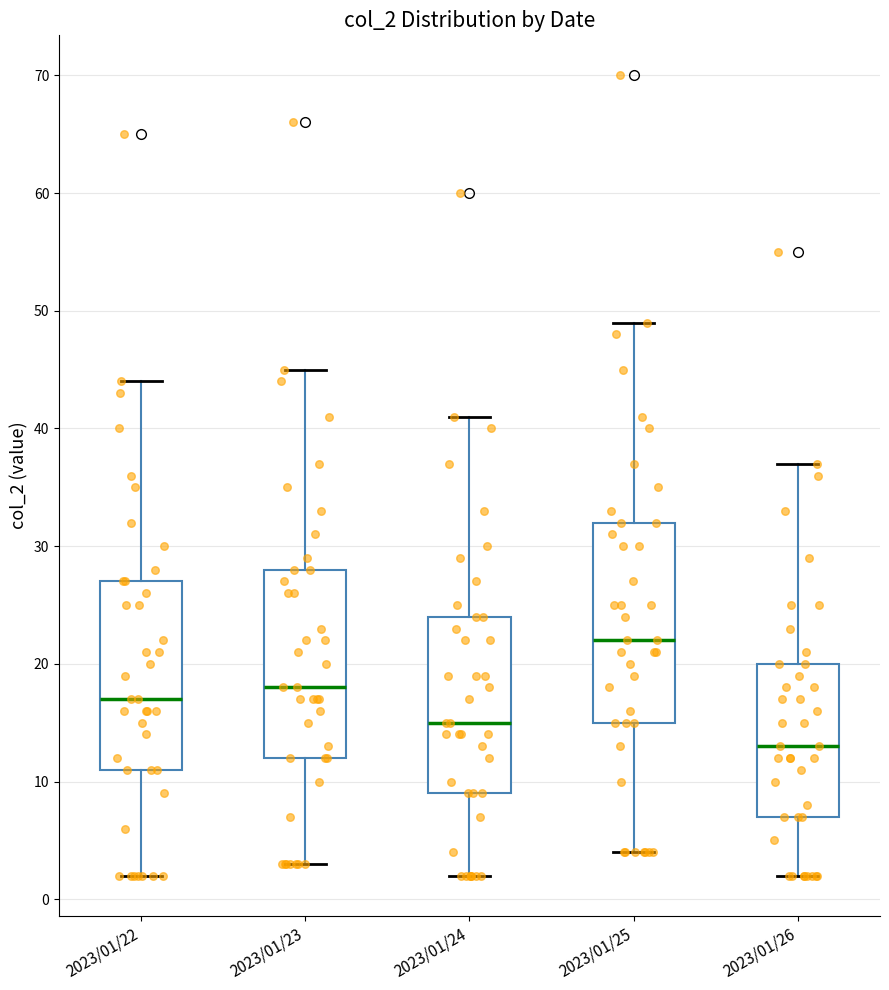

Which box has the lowest median line?

2023/01/26